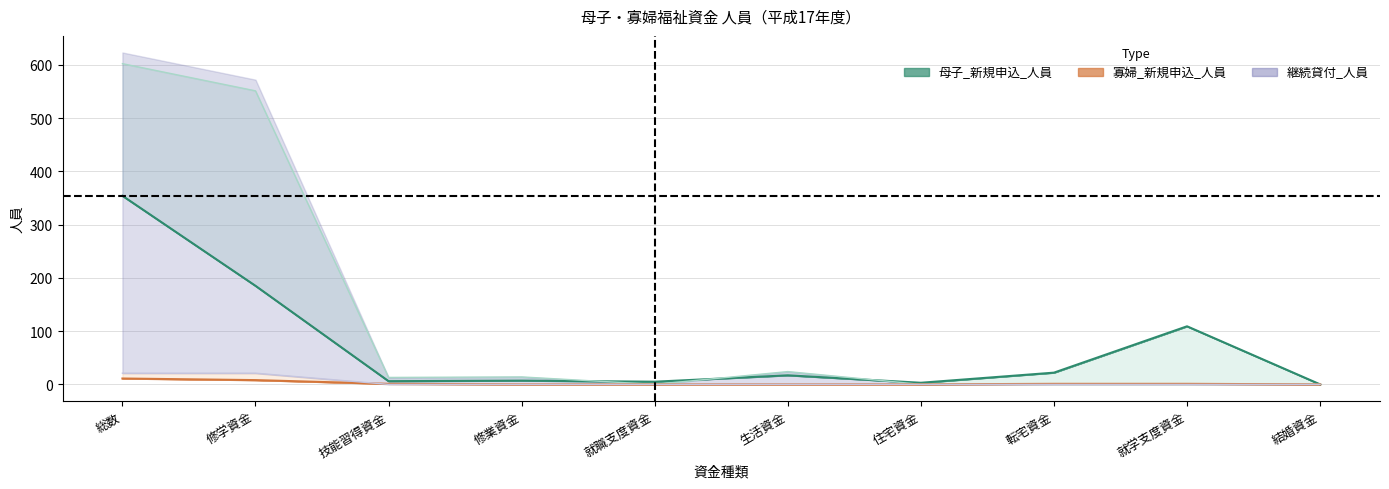

The value of 母子_継続貸付_人員 at 修学資金 is 185. True or false?

True